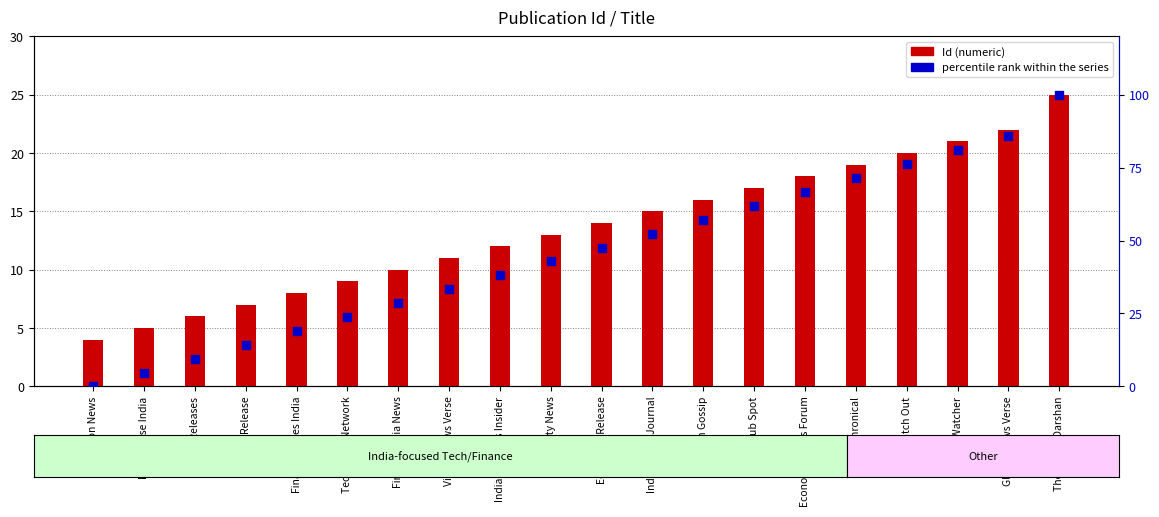

Which series contains the lowest Y value?

percentile rank within the series